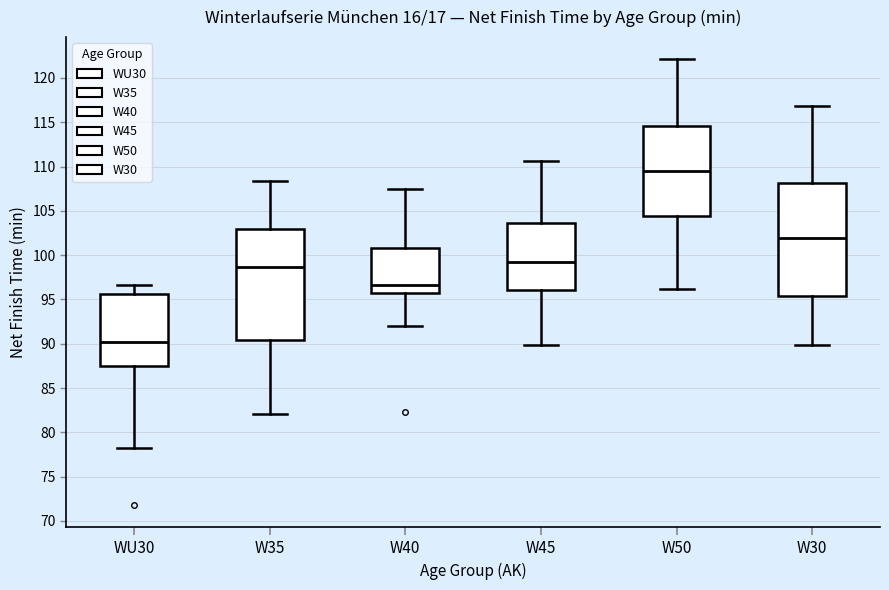

Reading left to right, read every box against the y-axis: the position of its median line, the range the box covers, and the ends of its whiskers. The values are not printed on the chart, so give them approximately, as read against the axis.

WU30: median 90.0, box 87.5 to 95.5, whiskers 78.0 to 96.5
W35: median 98.5, box 90.5 to 103.0, whiskers 82.0 to 108.5
W40: median 96.5, box 96.0 to 101.0, whiskers 92.0 to 107.5
W45: median 99.0, box 96.0 to 103.5, whiskers 90.0 to 110.5
W50: median 109.5, box 104.5 to 114.5, whiskers 96.0 to 122.0
W30: median 102.0, box 95.5 to 108.0, whiskers 90.0 to 117.0